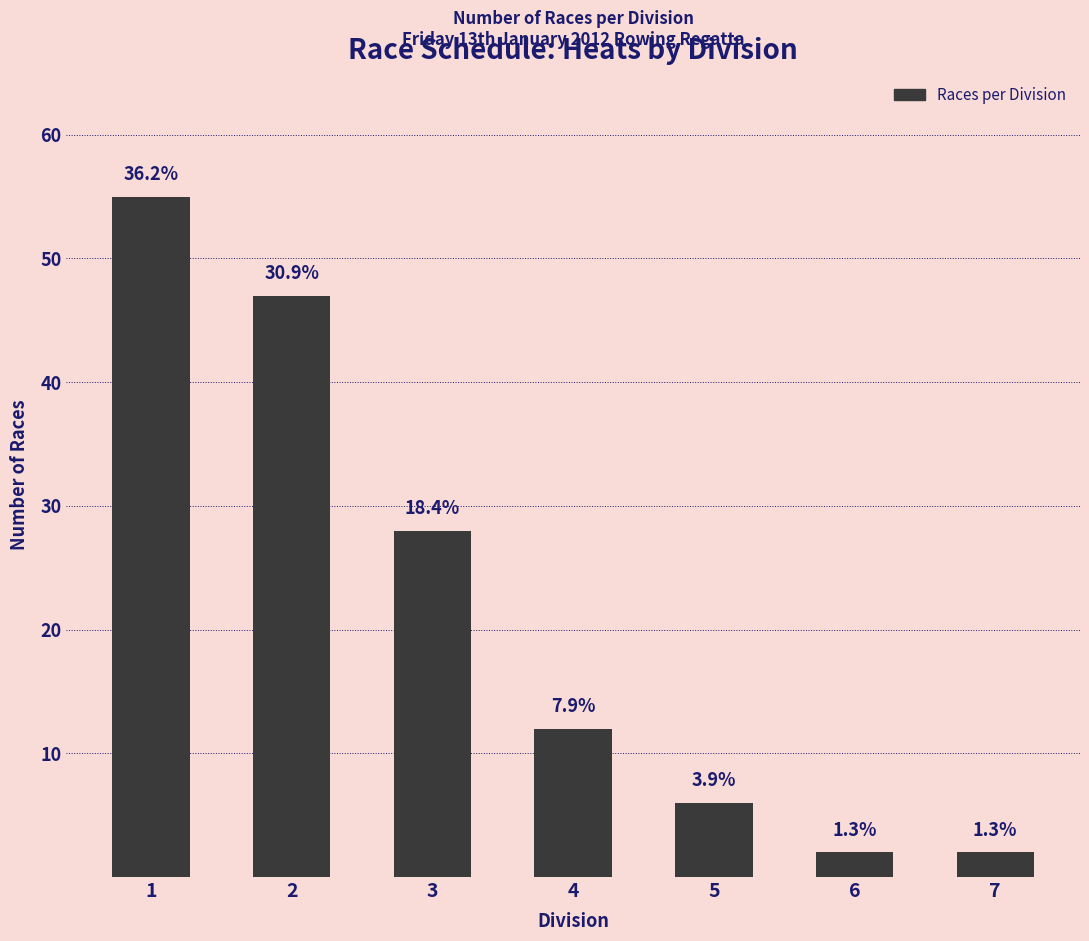

Are the bars horizontal?

No